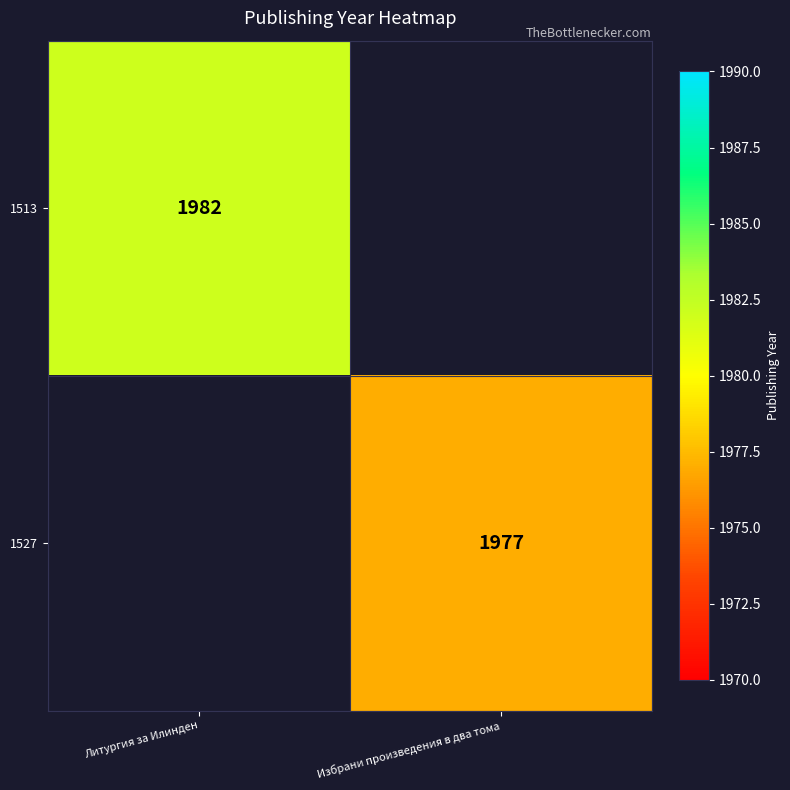

The value of 1527 at Избрани произведения в два тома is 1977. True or false?

True